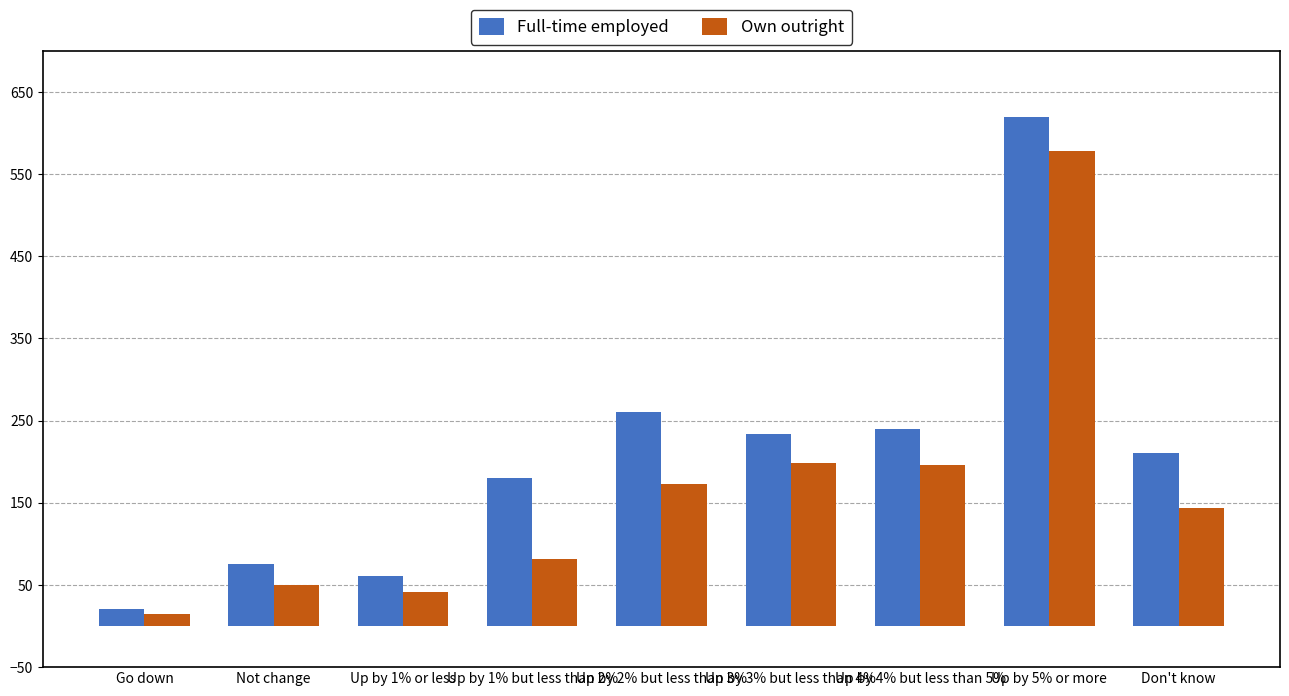

What are all the series names shown in the legend?

Full-time employed, Own outright